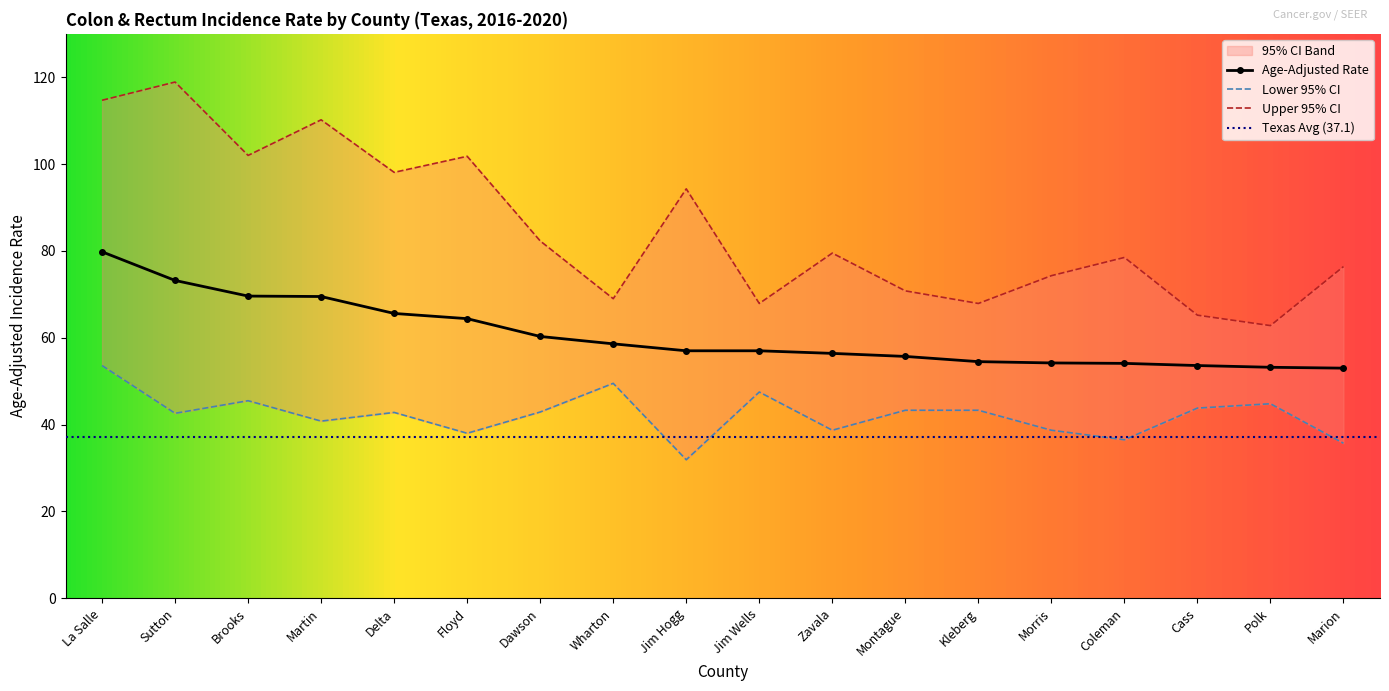

What is the difference between the maximum and minimum values in the Upper 95% CI series?

56.1